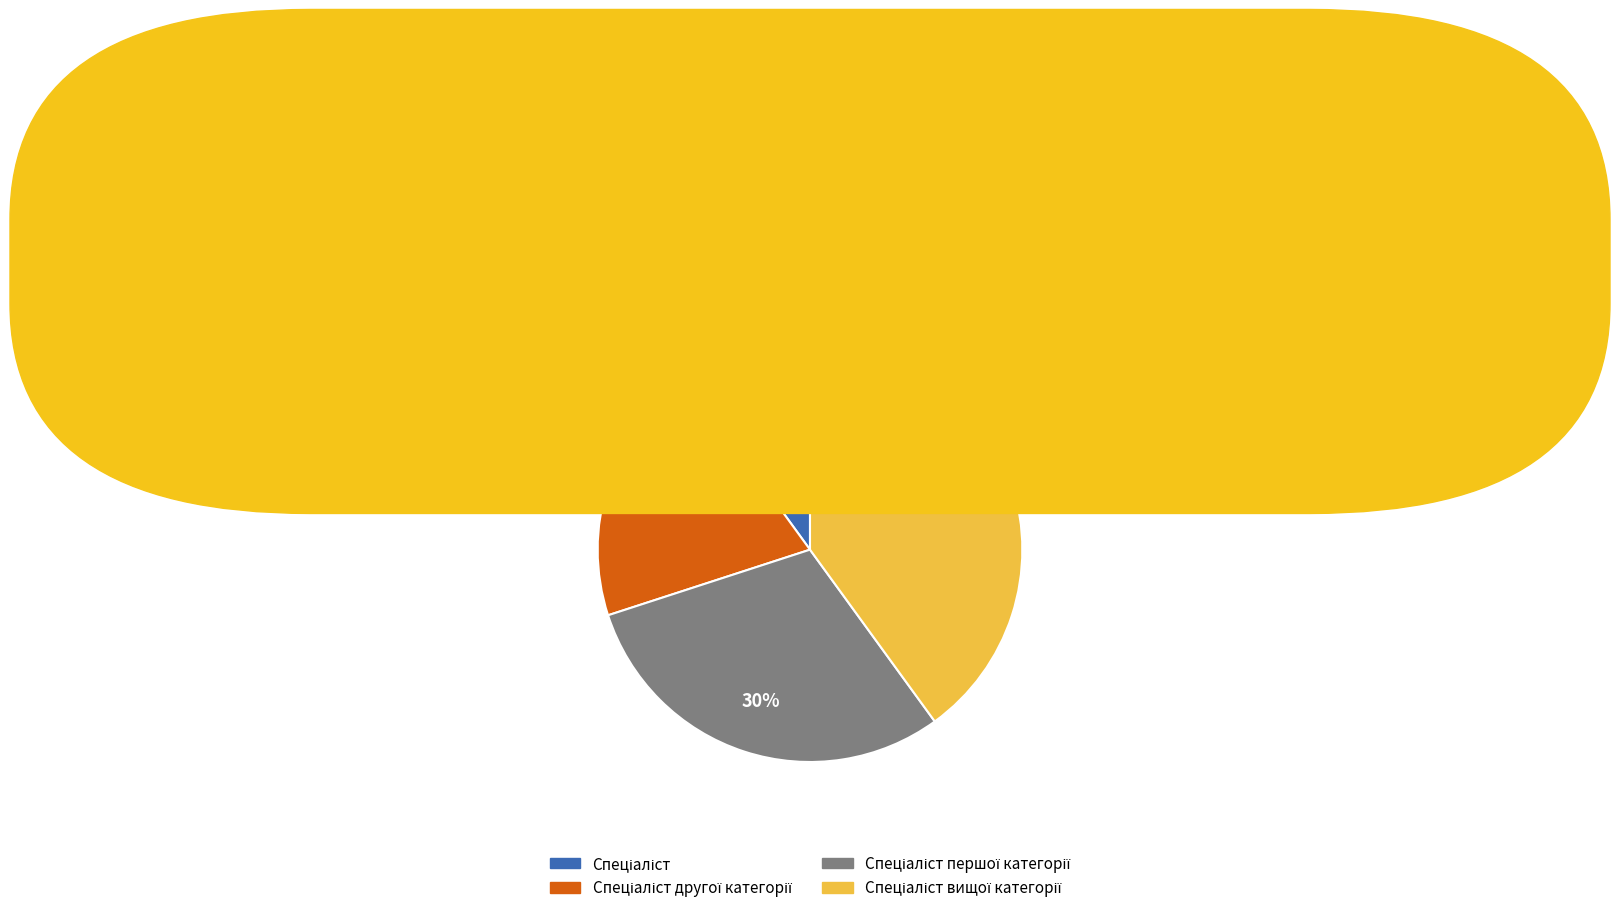

Does any single category account for the majority?

No